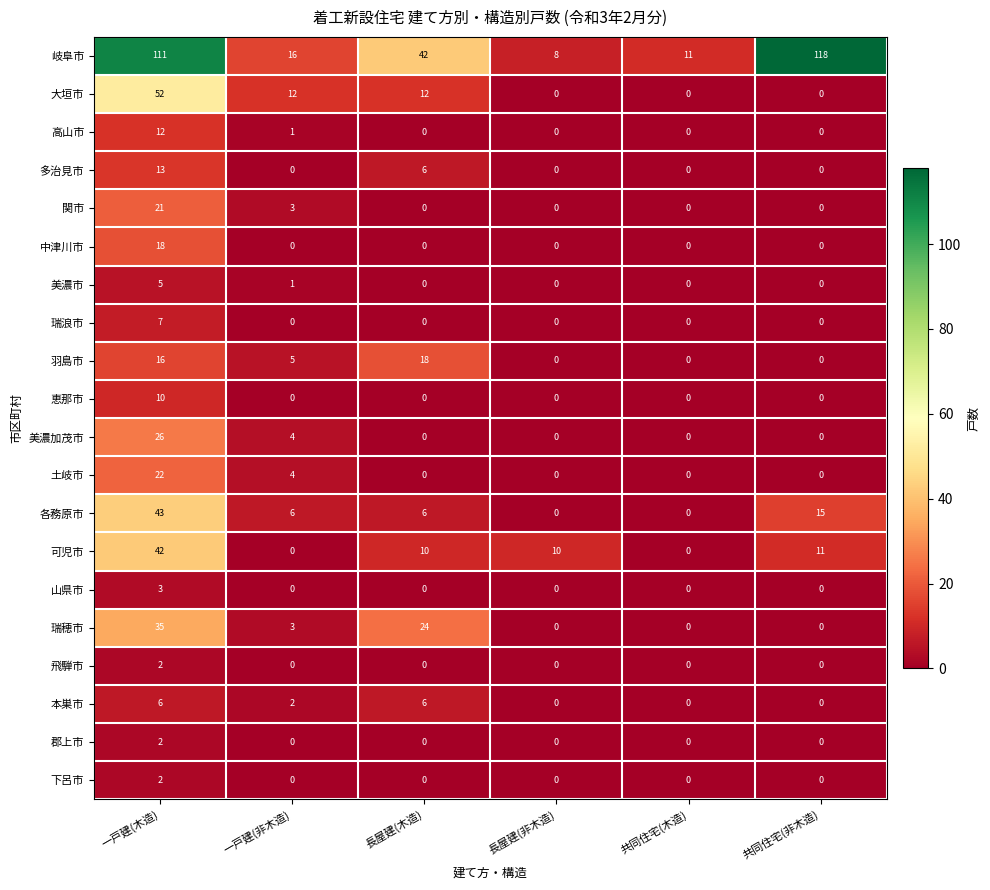

Is it true that 各務原市 equals 9 at 長屋建(木造)?

False